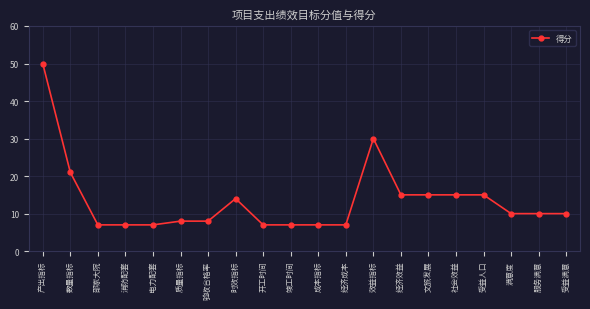

What is the difference between the maximum and minimum values?

43